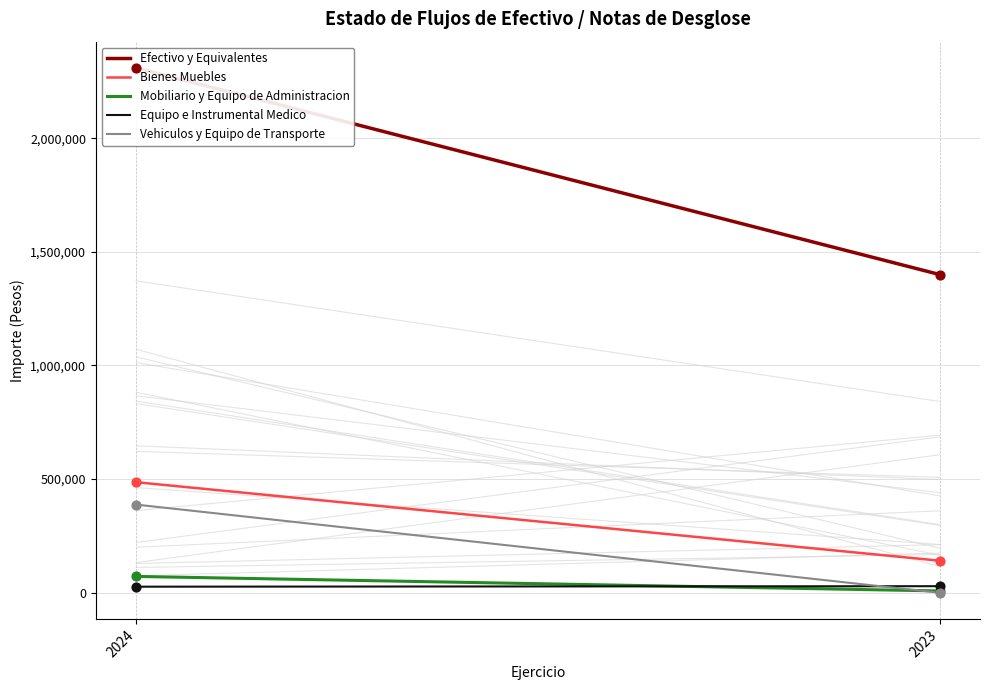

Which series reaches the maximum Y coordinate?

Efectivo y Equivalentes